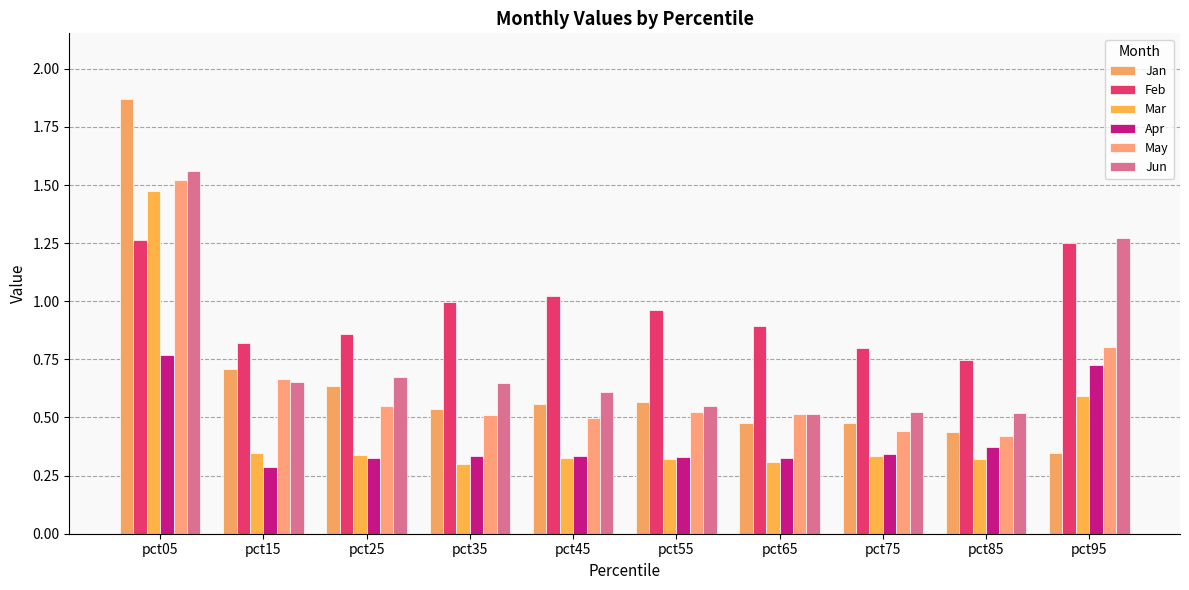

What are all the series names shown in the legend?

Jan, Feb, Mar, Apr, May, Jun